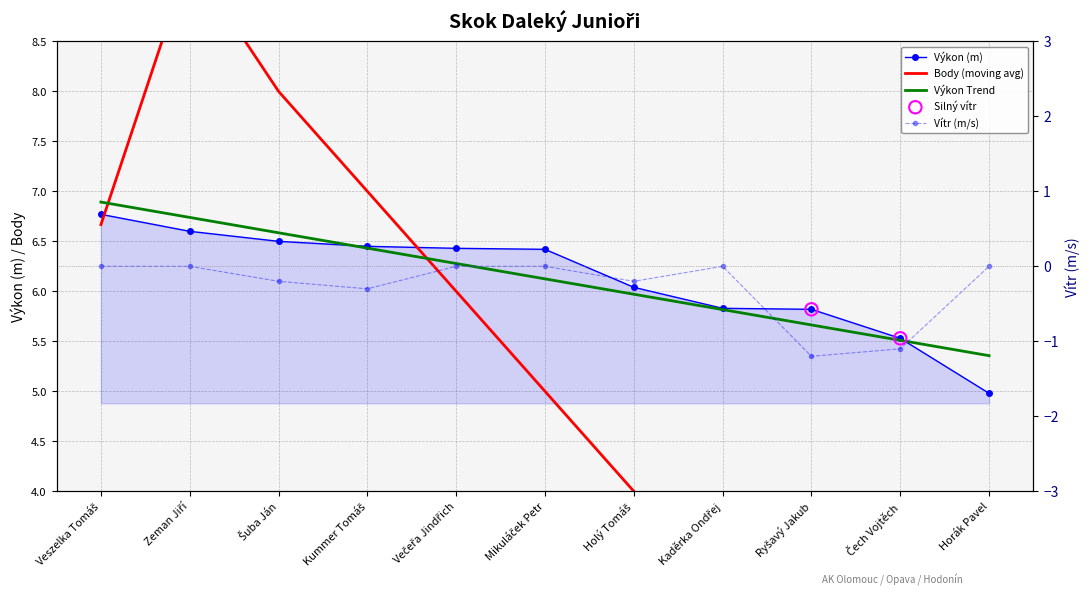

At how many categories does at least one series exceed 1?

11